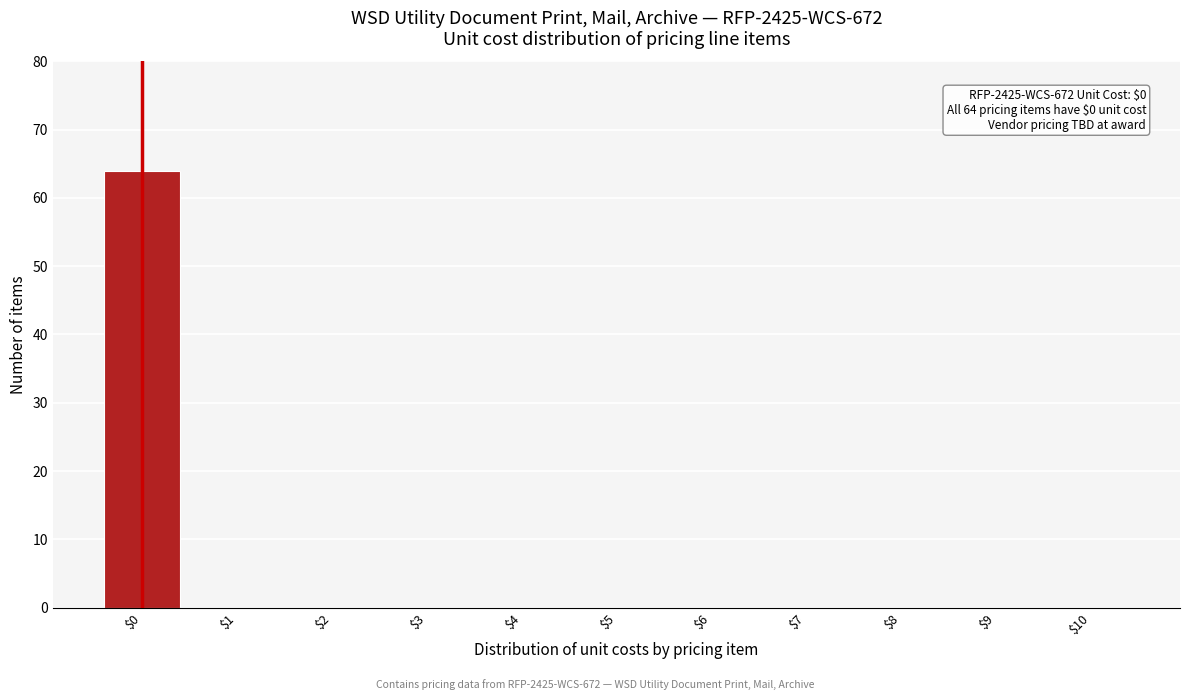

Which label corresponds to the largest value in the chart?

$0